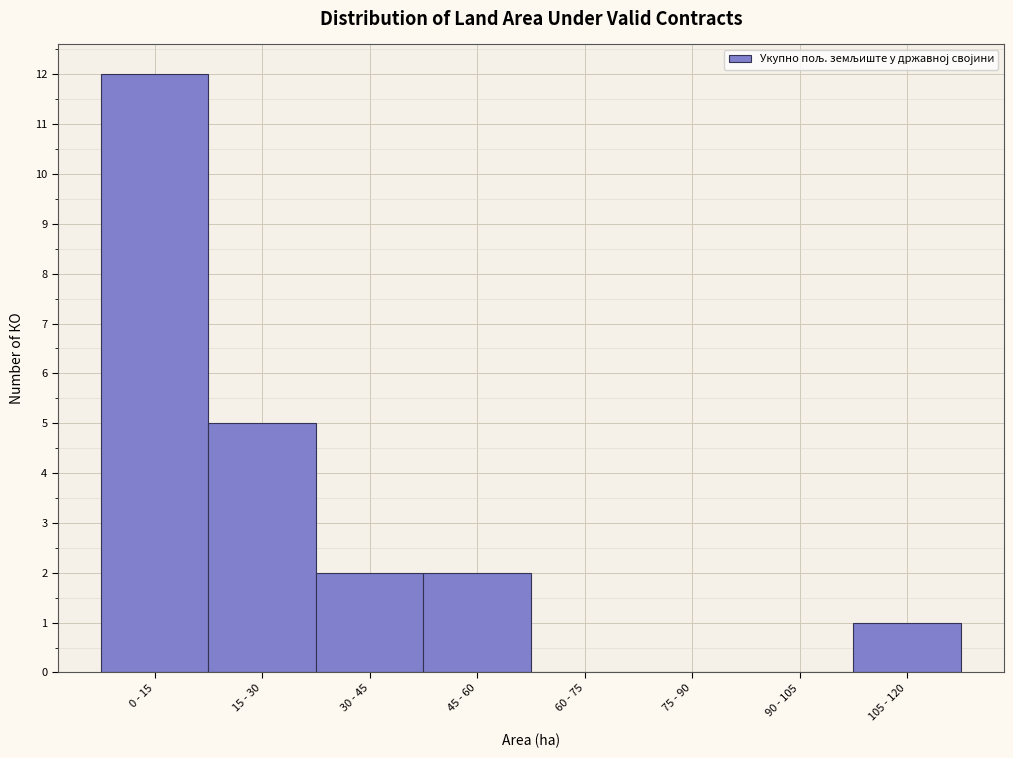

Reading right to left, extract all data points from this chart.

105 - 120=1	90 - 105=0	75 - 90=0	60 - 75=0	45 - 60=2	30 - 45=2	15 - 30=5	0 - 15=12